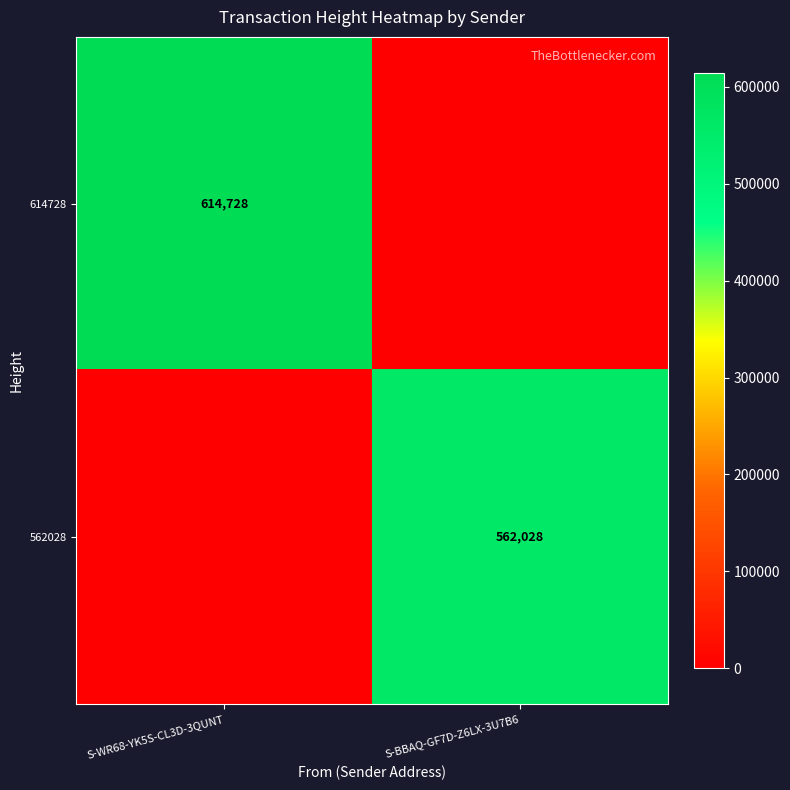

Is it true that 562028 equals 562028 at S-BBAQ-GF7D-Z6LX-3U7B6?

True